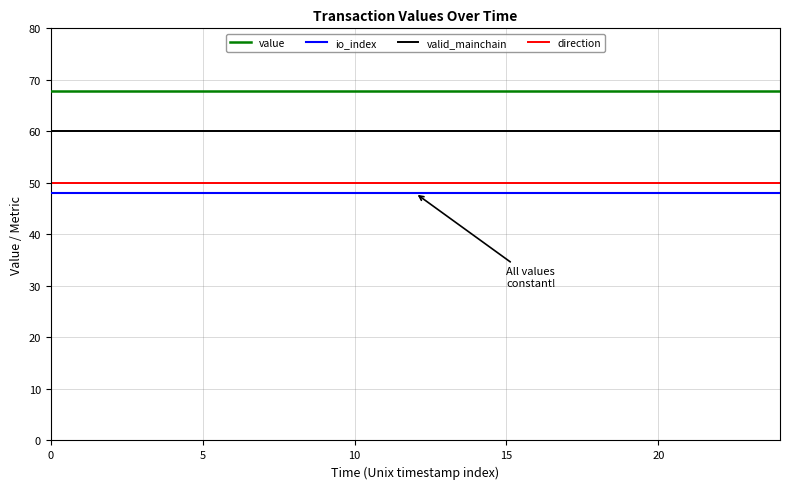

True or false: io_index and value cross at least once.

False